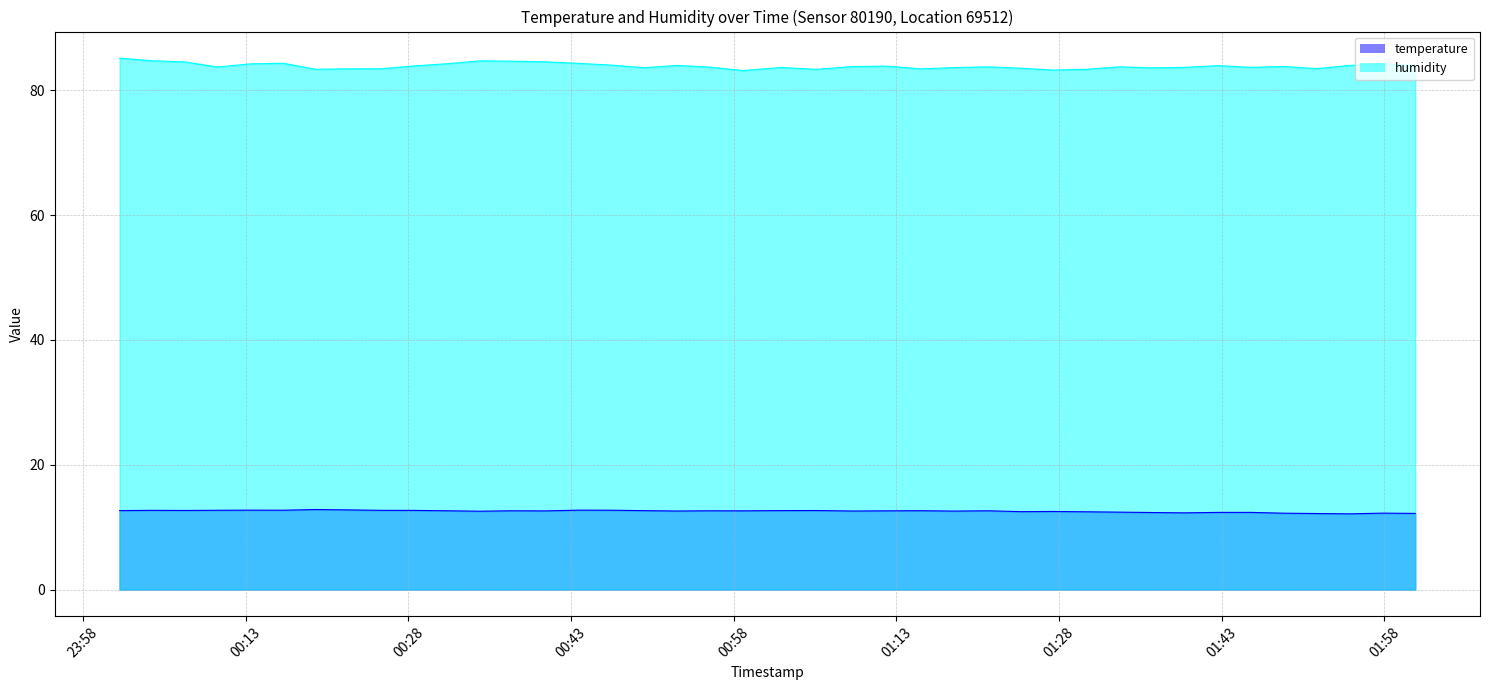

The humidity series shows 84.2 at 2023-05-13T00:13:26. True or false?

True